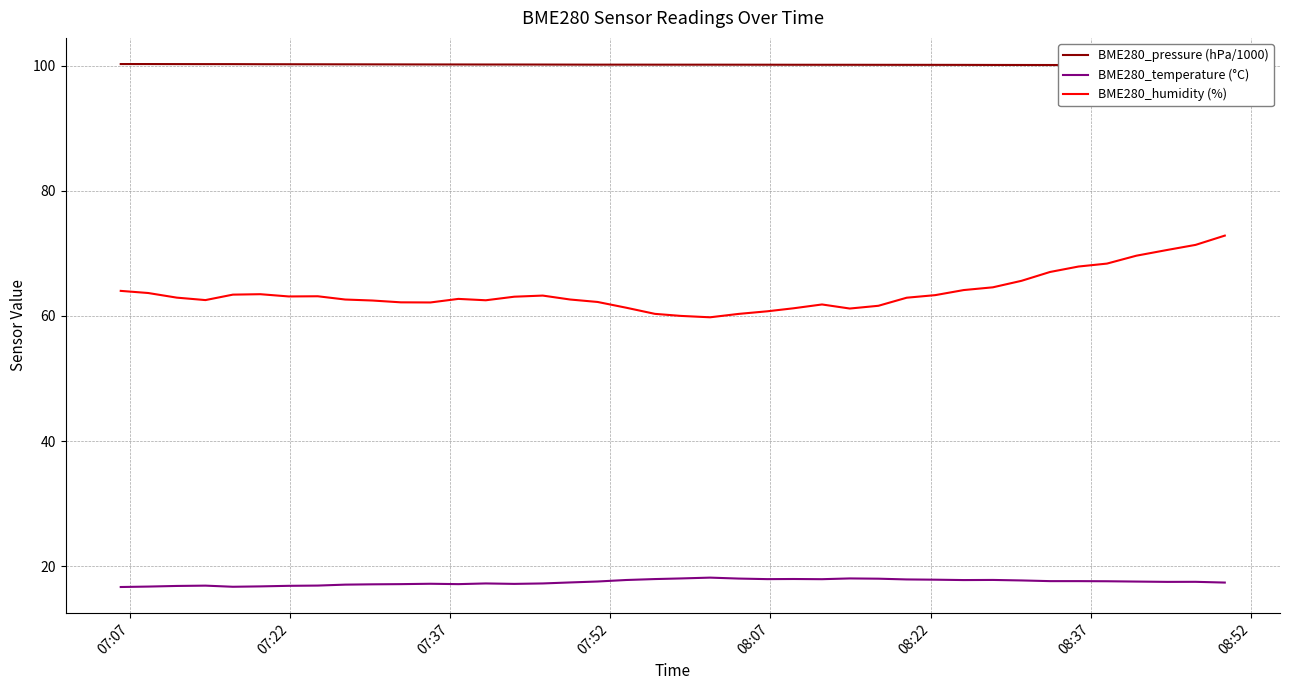

True or false: BME280_humidity (%) and BME280_temperature (°C) cross at least once.

False